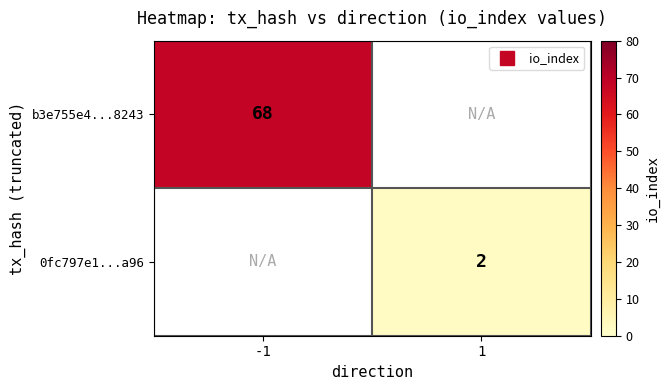

At which label is b3e755e4...8243 closest to 68?

-1